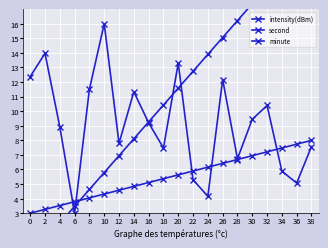

How many intersections are there between minute and intensity(dBm)?

5